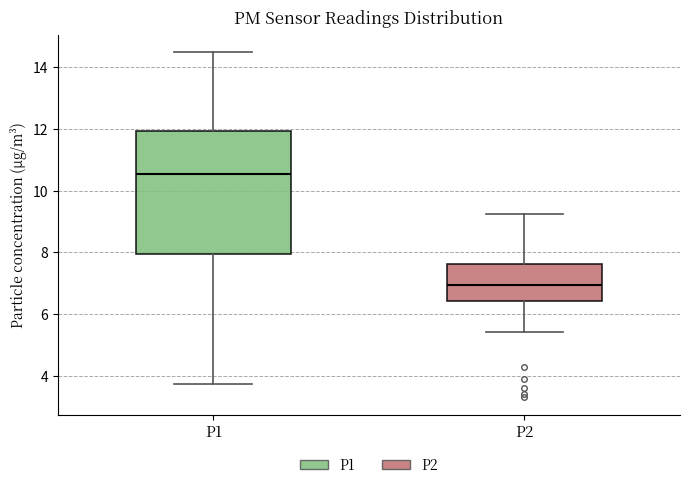

Reading left to right, transcribe this box plot: for each box, give where its median line is, the range the box spans, and where its two whiskers end, as read against the y-axis. The values are not printed on the chart, so give them approximately, as read against the axis.

P1: median 10.6, box 8.0 to 12.0, whiskers 3.8 to 14.6
P2: median 7.0, box 6.4 to 7.6, whiskers 5.4 to 9.2